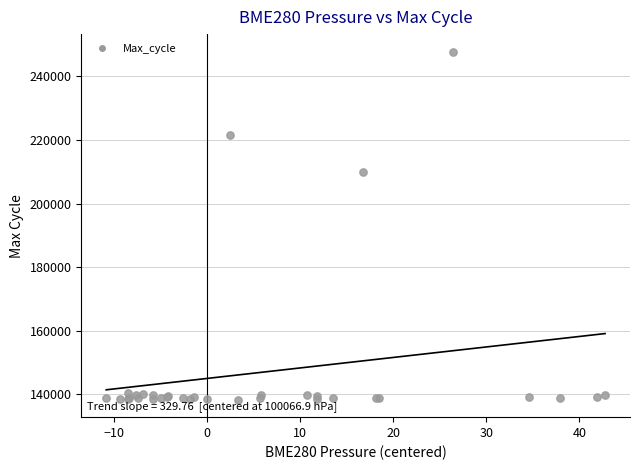

What Y value in the scatter plot is closest to 193085?

209805